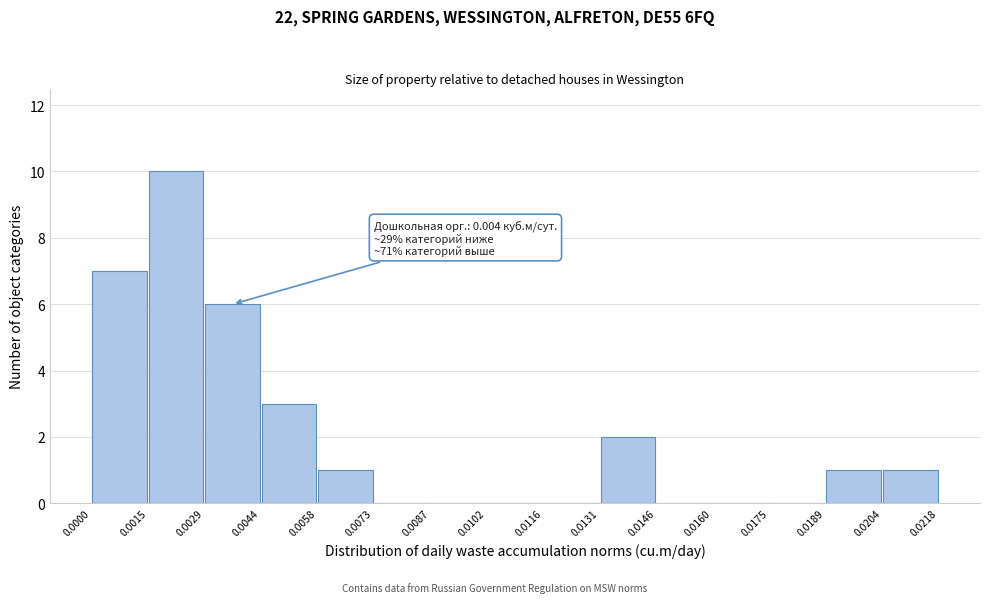

Over which range of the x-axis is the bar tallest?

0.0015 to 0.0029